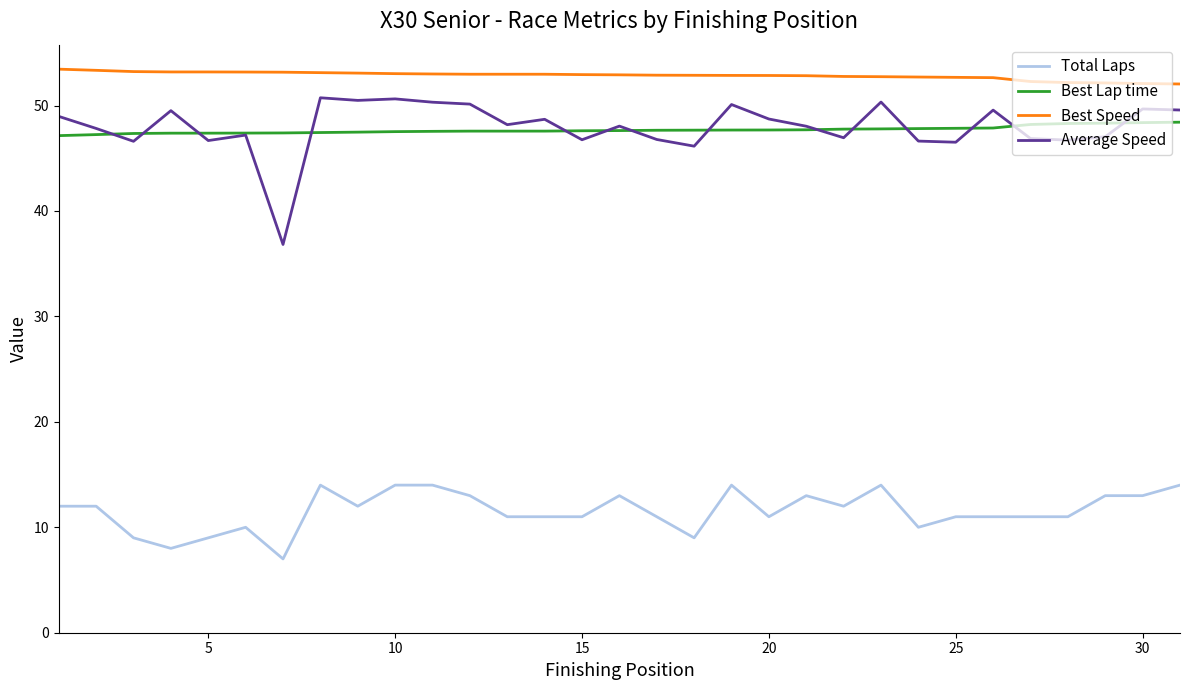

True or false: Average Speed and Best Speed intersect in this chart.

False